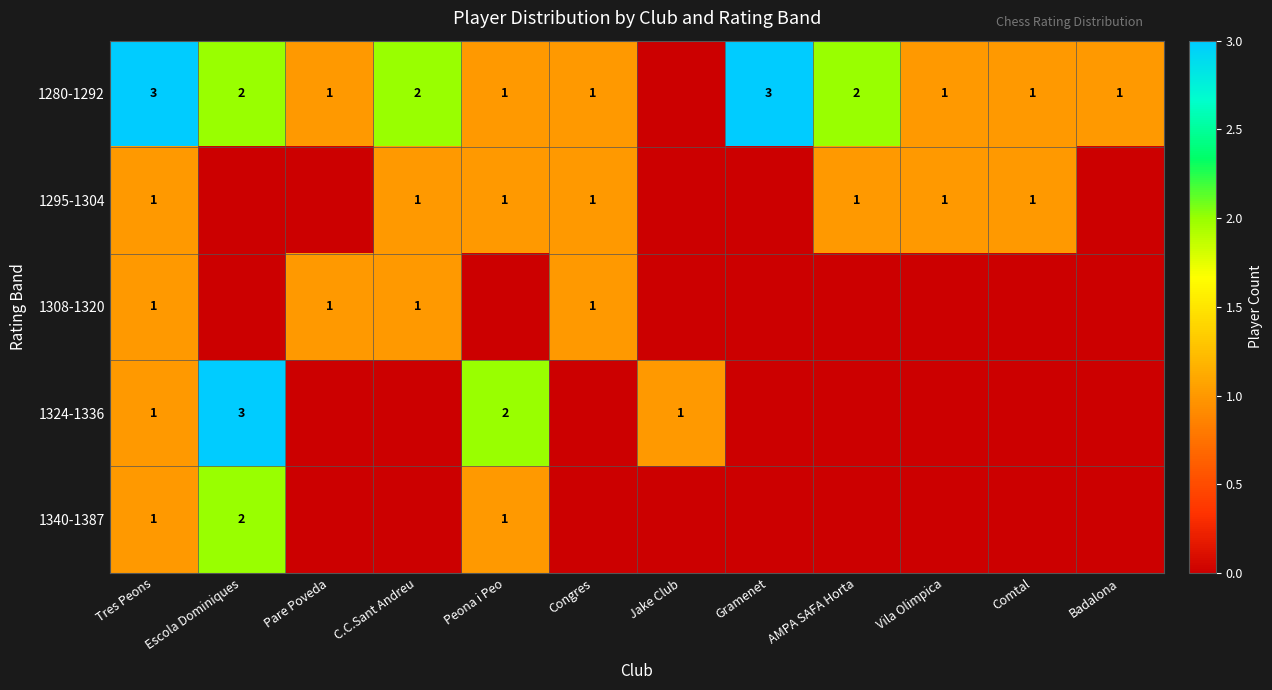

At which category is the sum across all series the highest?

Tres Peons